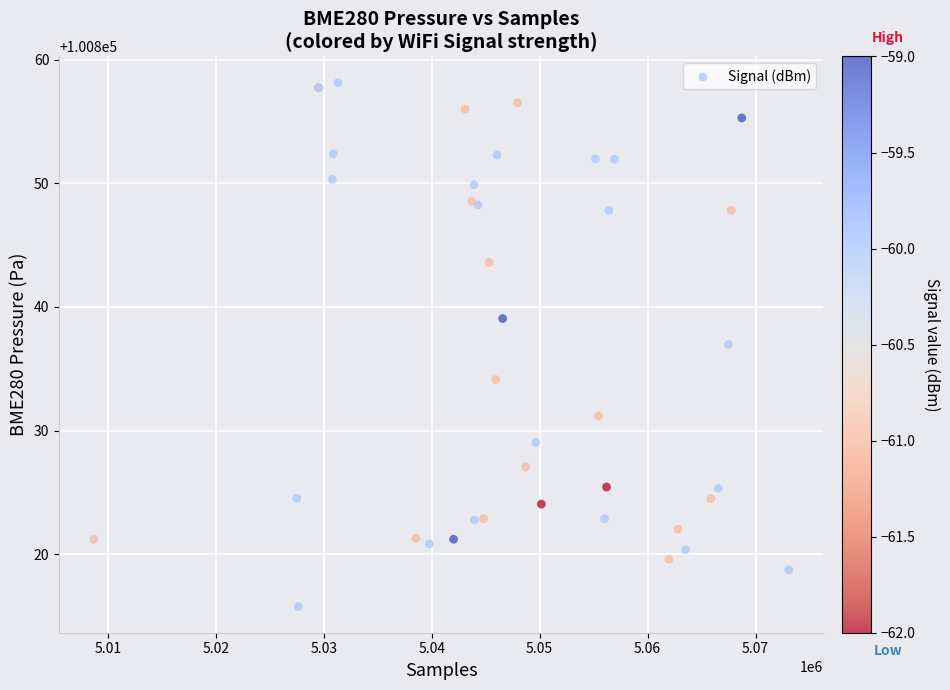

What Y value in the scatter plot is closest to 100836?

100837.0